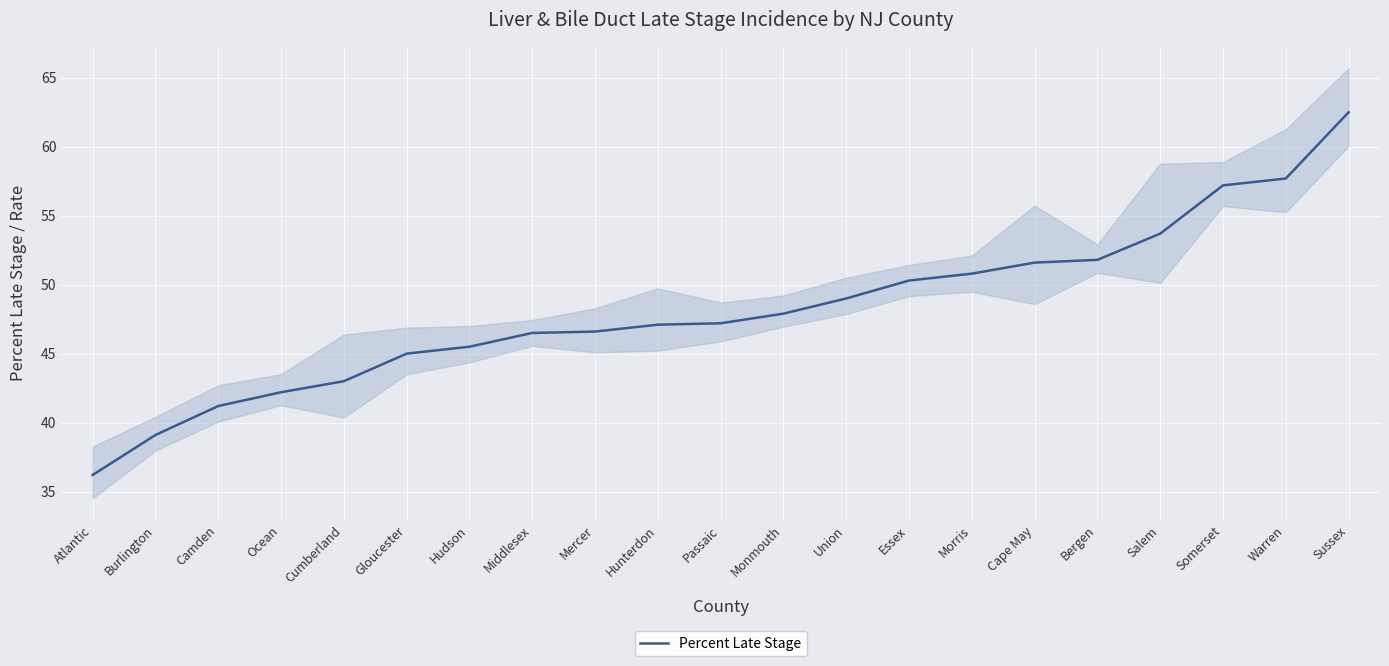

What is the change in value from Atlantic to Cape May?

+15.4